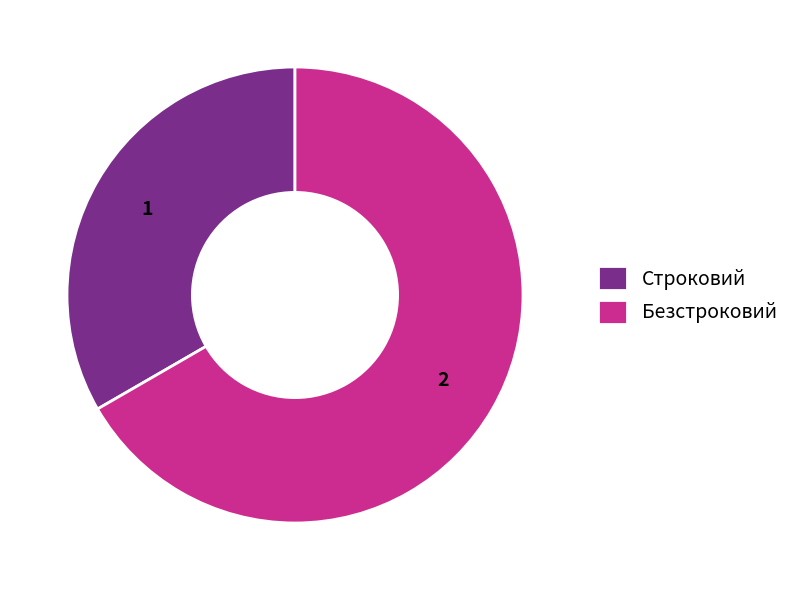

Rank the categories by value from highest to lowest.

Безстроковий, Строковий